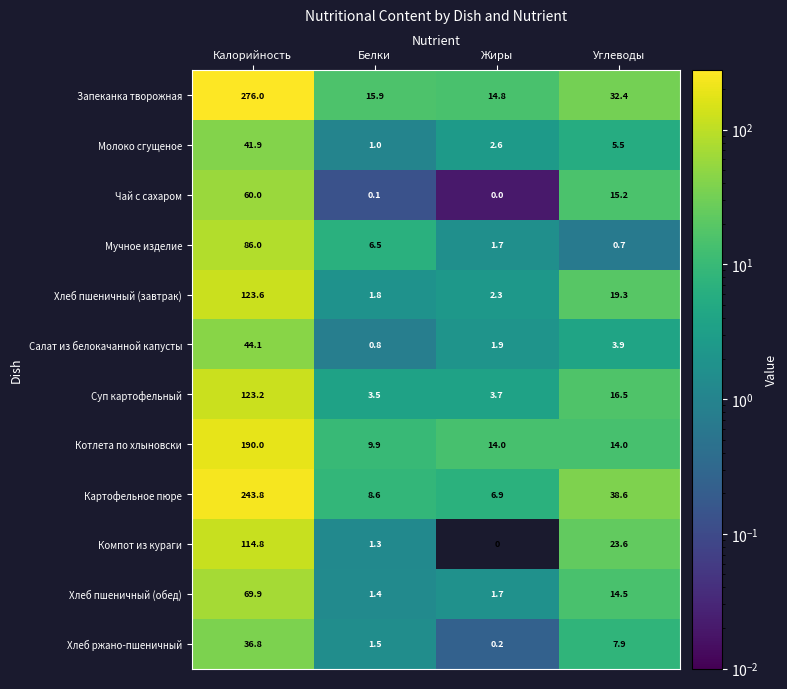

How many data points in Хлеб пшеничный (обед) are above 14?

2